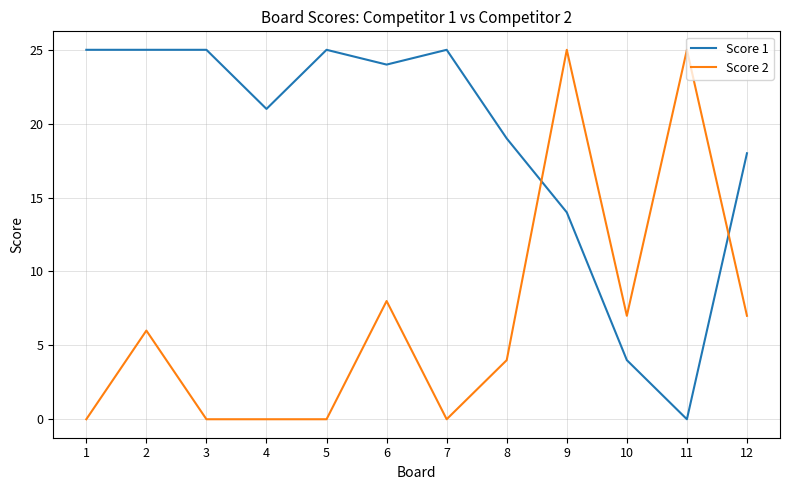

Reading left to right, list all the values displayed in this chart.

Score 1: 1=25	2=25	3=25	4=21	5=25	6=24	7=25	8=19	9=14	10=4	11=0	12=18
Score 2: 1=0	2=6	3=0	4=0	5=0	6=8	7=0	8=4	9=25	10=7	11=25	12=7